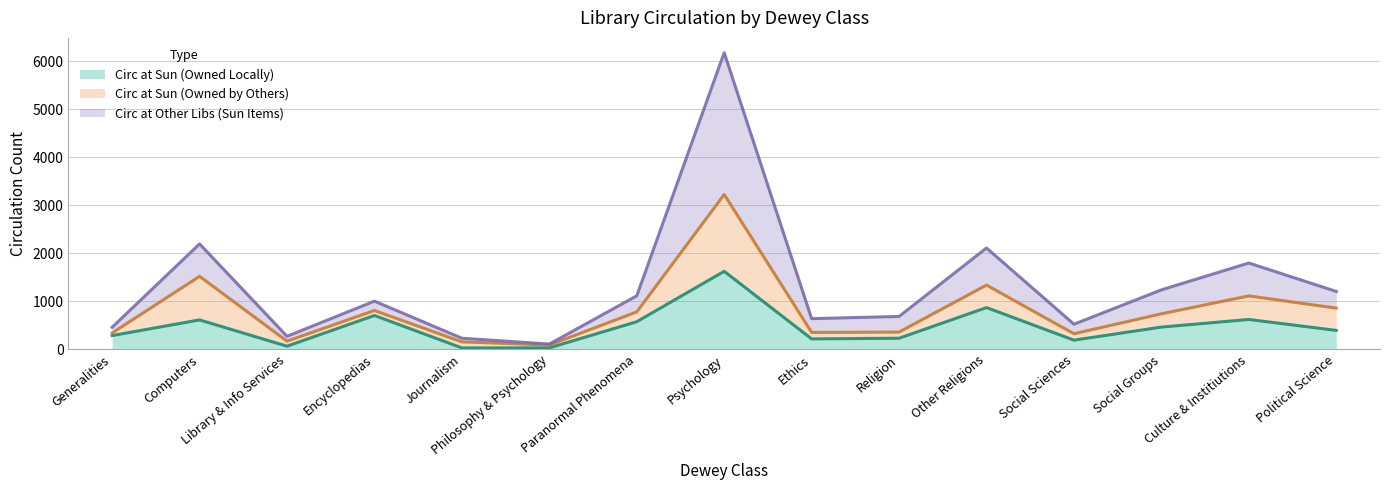

Rank the categories by Circ at Other Libs (Sun Items) value from lowest to highest.

Philosophy & Psychology, Journalism, Library & Info Services, Generalities, Social Sciences, Ethics, Religion, Encyclopedias, Paranormal Phenomena, Political Science, Social Groups, Culture & Institiutions, Other Religions, Computers, Psychology